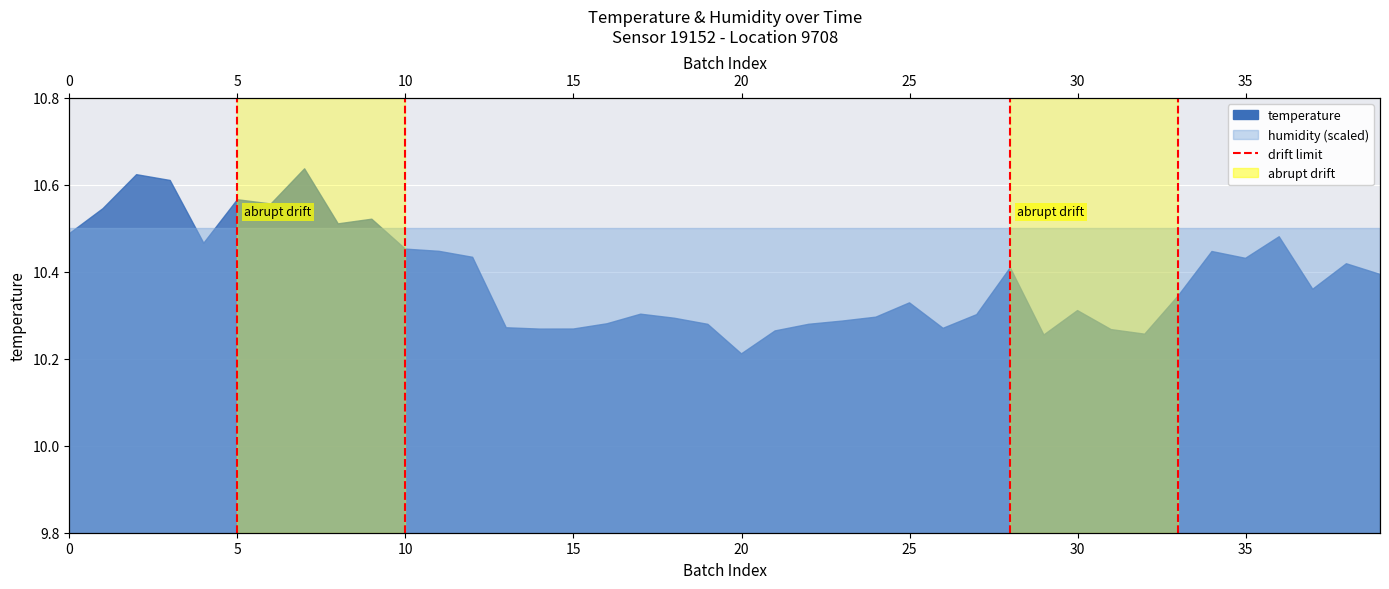

Does the chart display data point markers on the line(s)?

No